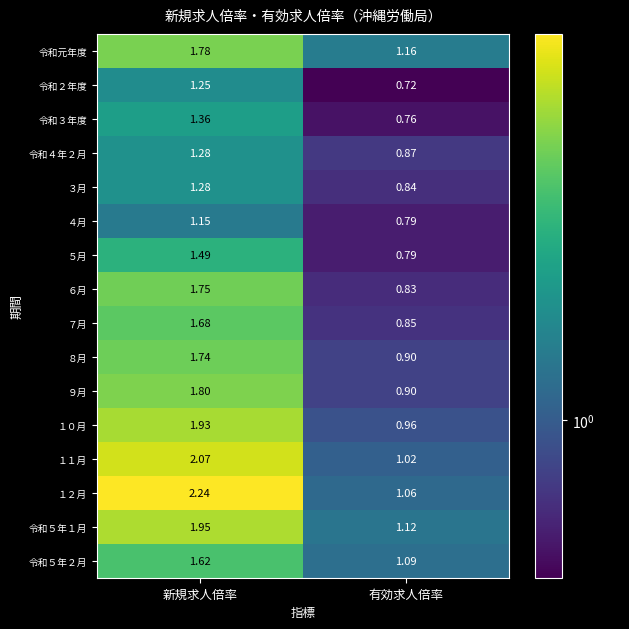

At which label does 令和元年度 reach its minimum?

有効求人倍率